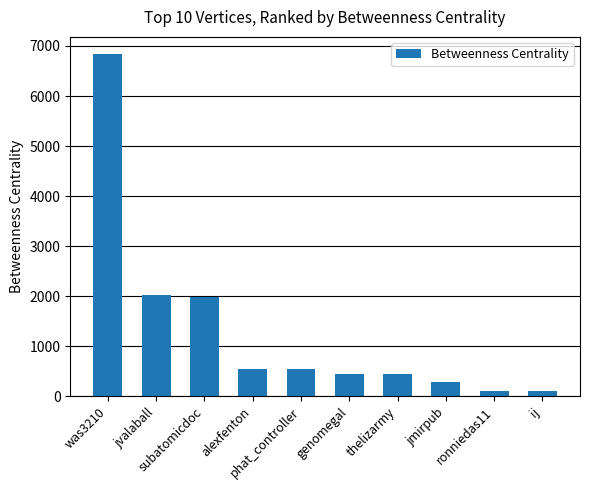

What is the sum of all values?

13373.3